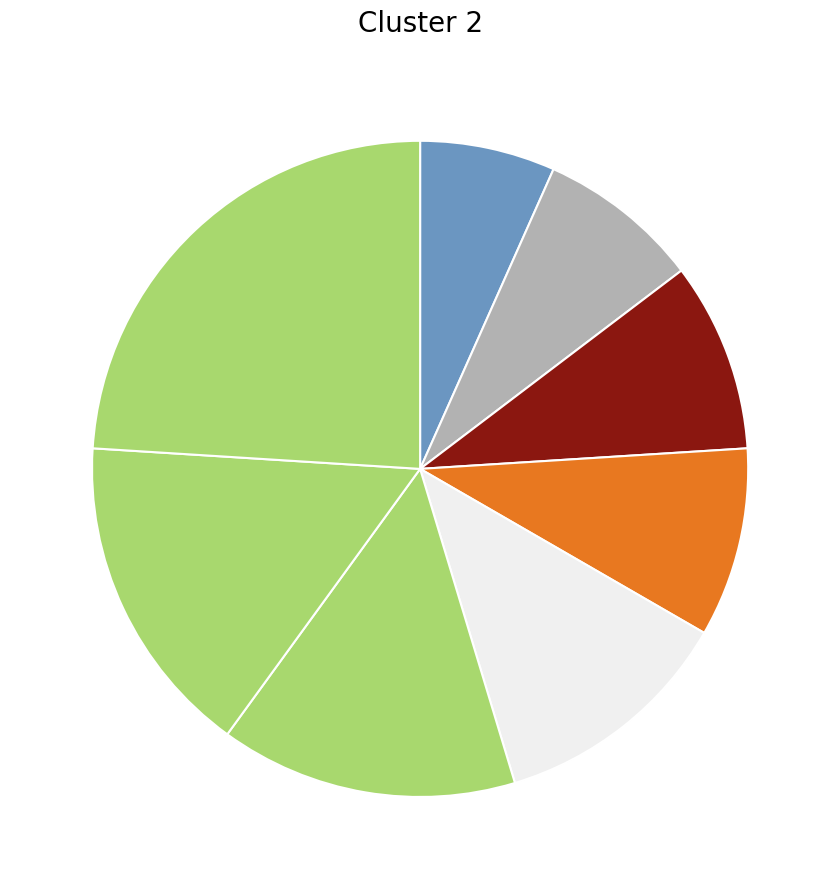

How many slices are in this pie chart?

8